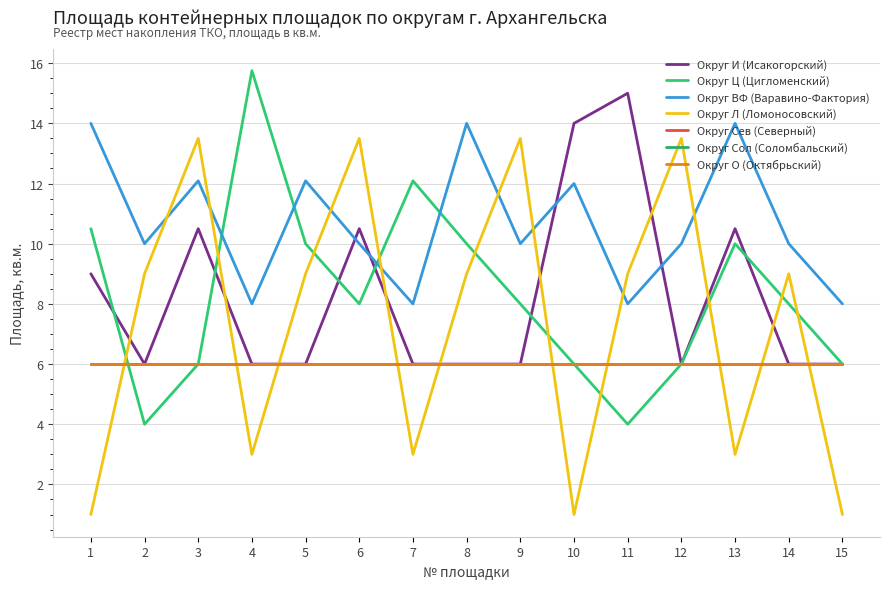

Is the value of Округ Ц (Цигломенский) at 7 greater than the value of Округ И (Исакогорский) at 7?

Yes